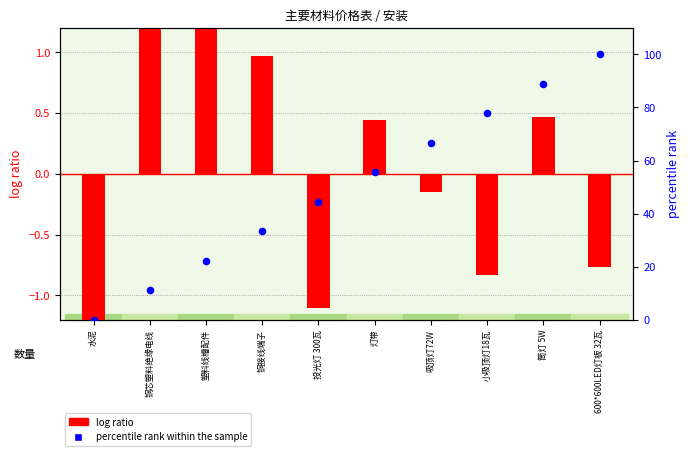

Which series has the largest total across all categories?

percentile rank within the sample